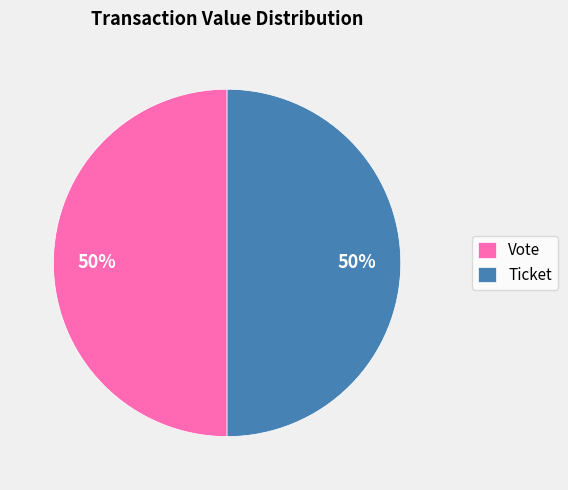

Approximately how many times larger is the value at Vote compared to Ticket?

1.0